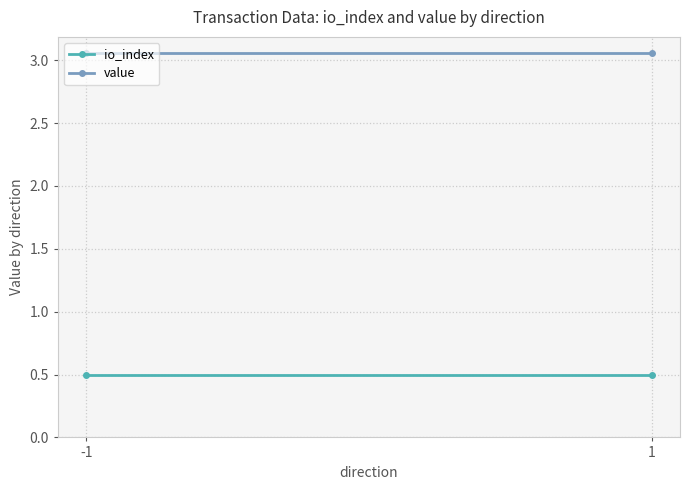

The value series shows 3.1 at -1. True or false?

True